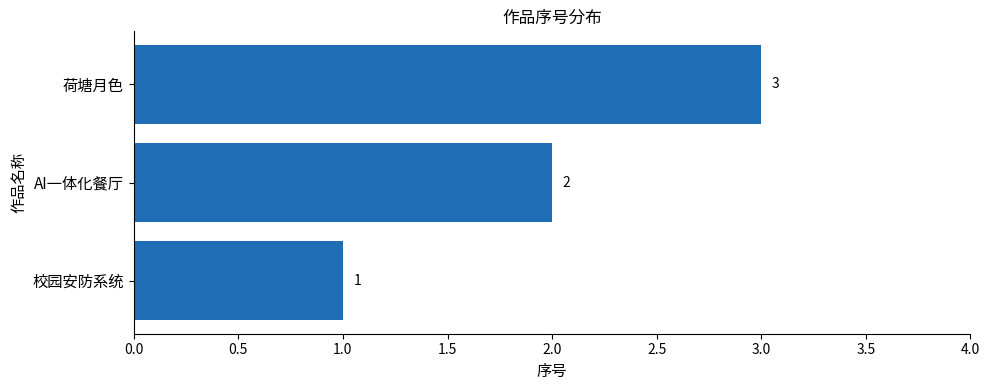

What is the maximum value shown in the chart?

3